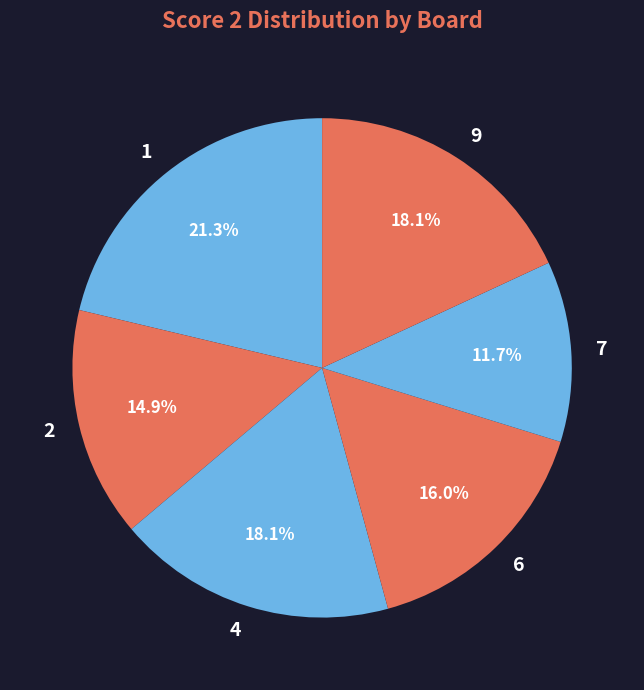

To the nearest percent, what is the combined percentage of 6 and 9?

34%